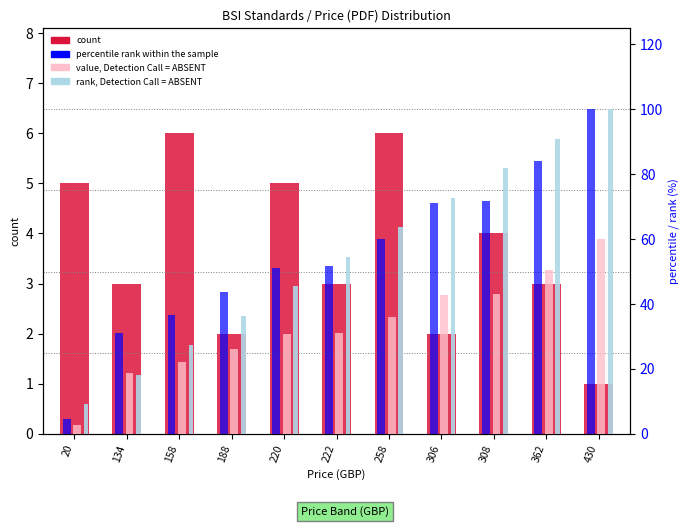

What is the difference between the maximum and second lowest values in the rank, Detection Call = ABSENT series?

81.8